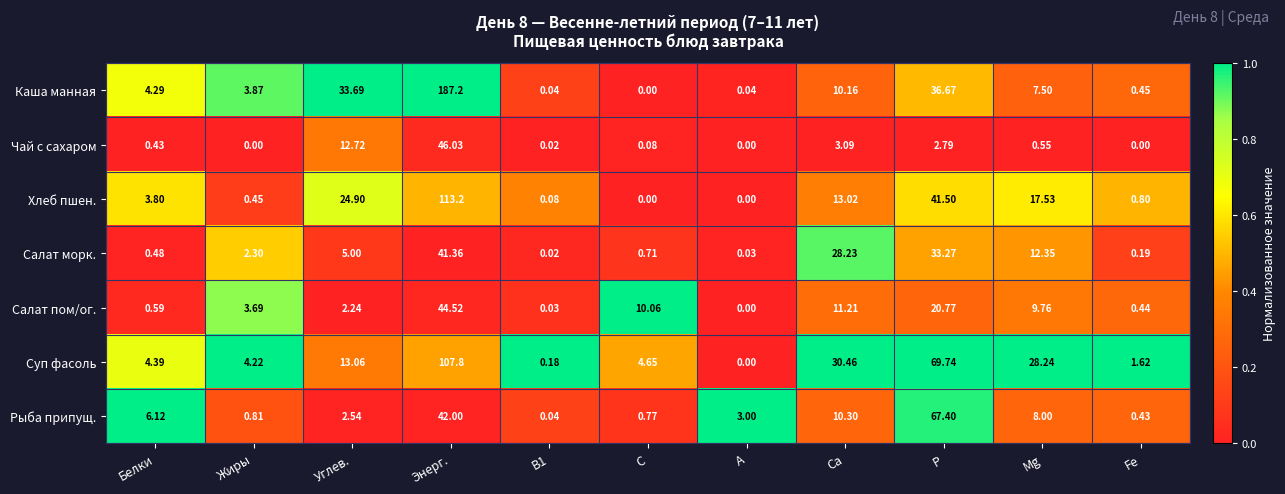

Where is Салат пом/ог. nearest to the value 22?

P